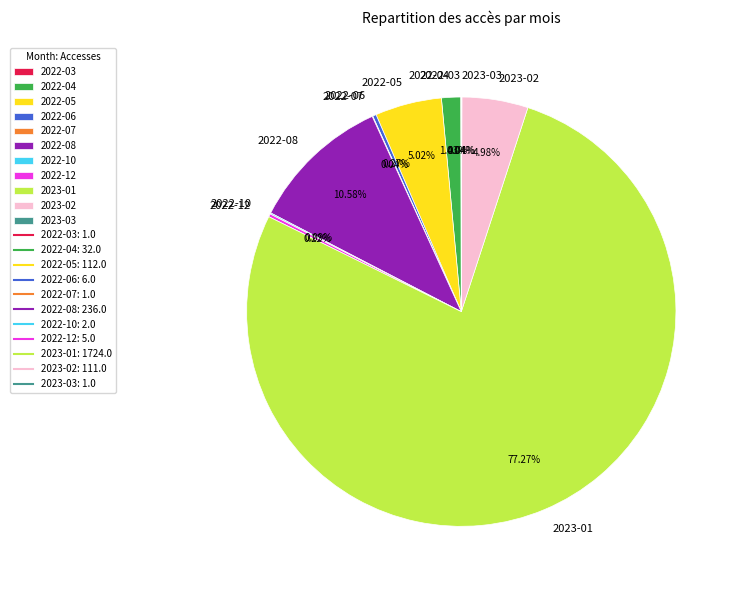

Is it true that 2023-01 is 77% of the pie?

True